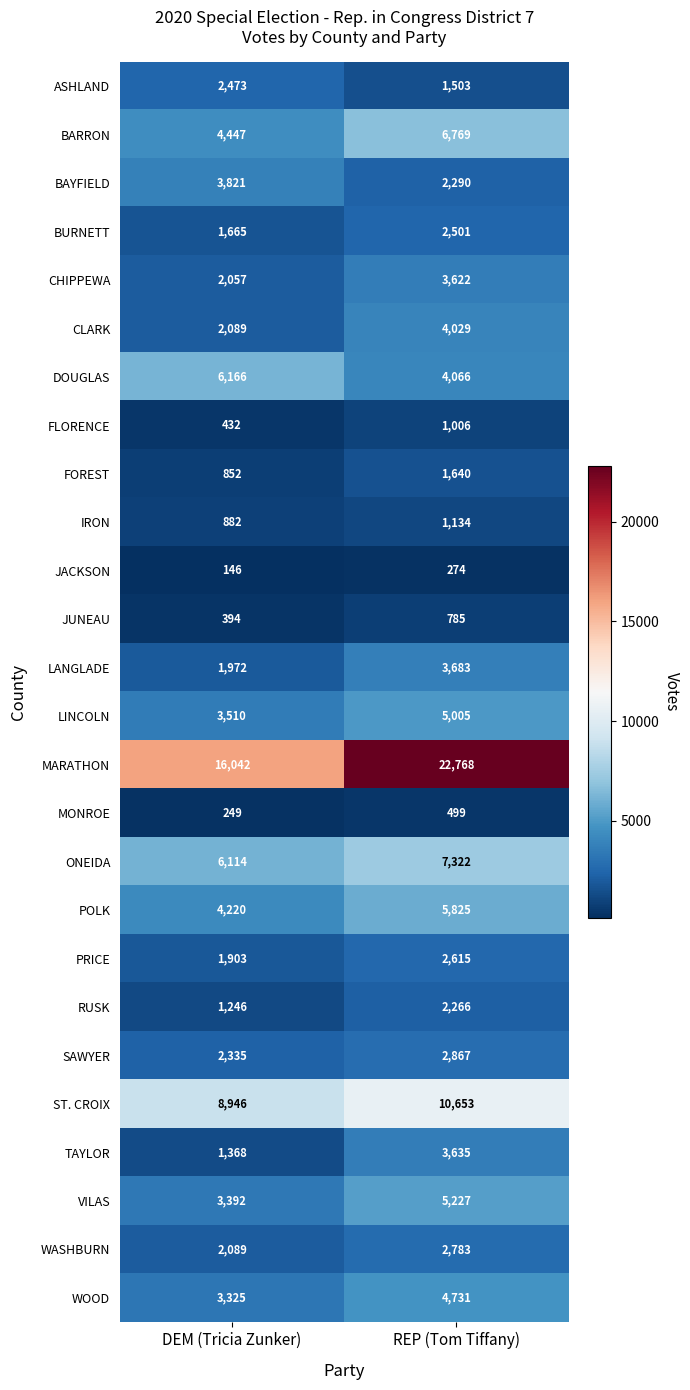

How many distinct data groups are displayed?

26